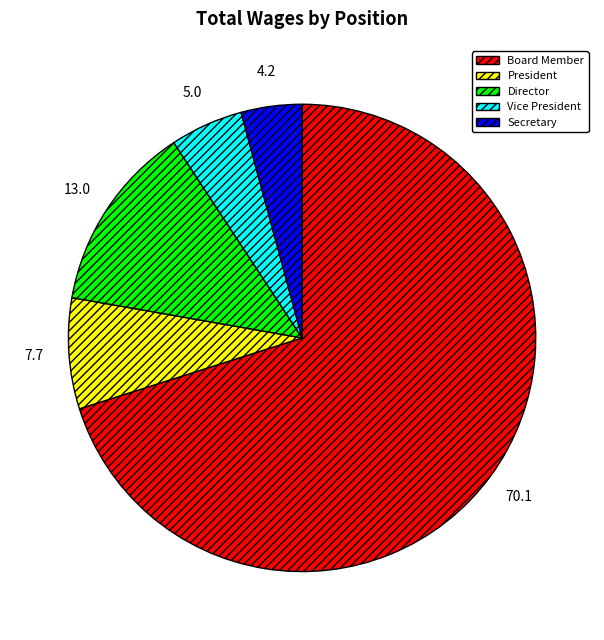

Which has a higher value, Vice President or Secretary?

Vice President